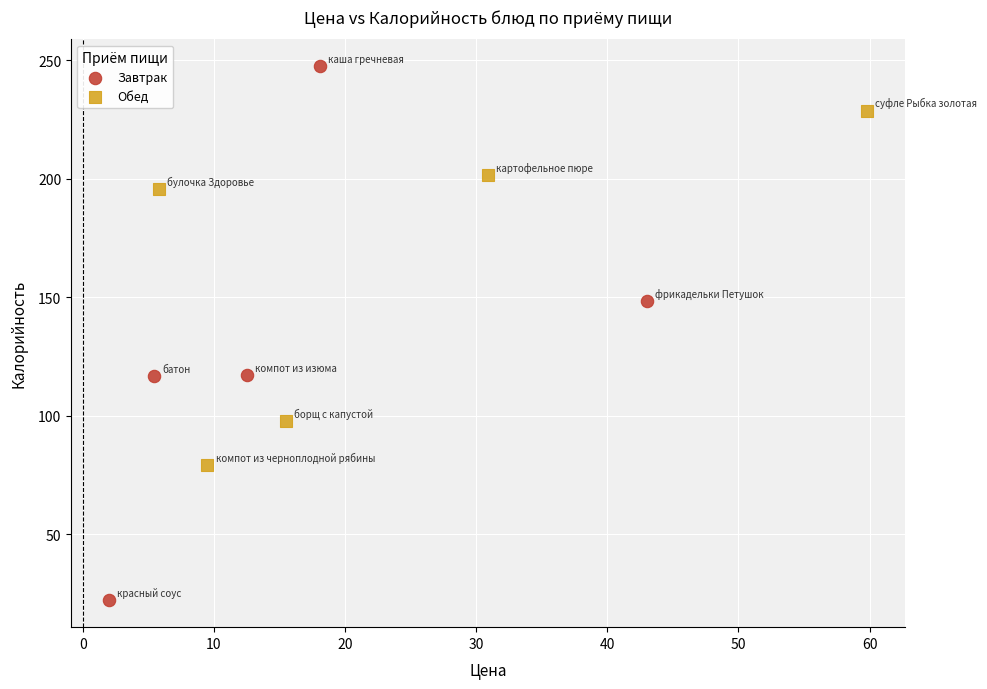

Which series has the largest Y range (max minus min)?

Завтрак